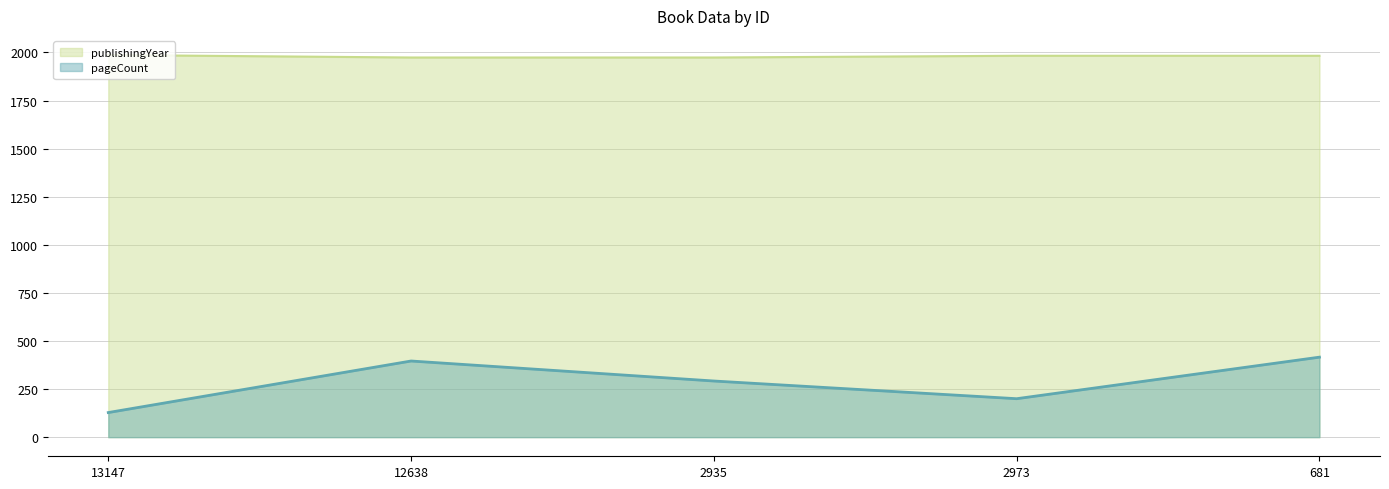

Rank the series at 2973 from lowest to highest value.

pageCount, publishingYear